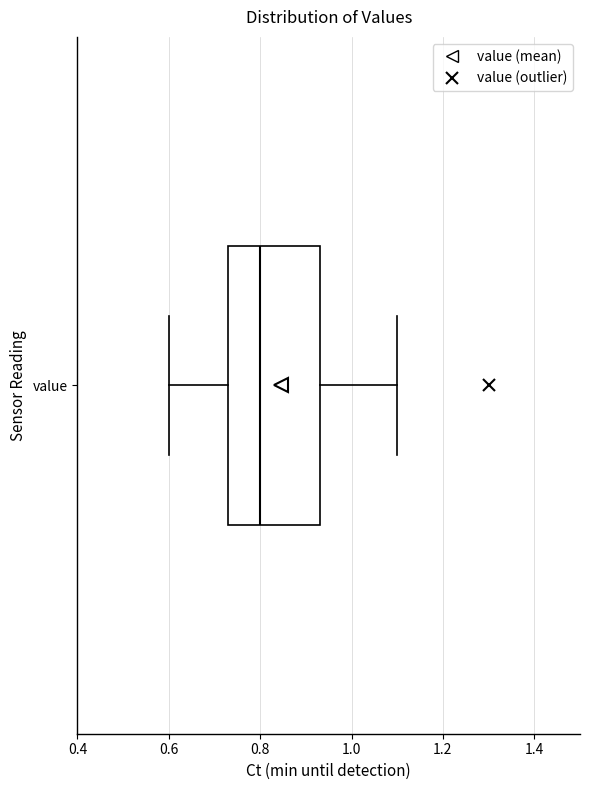

Read this box plot against the x-axis: the position of the median line, the range covered by the box, and the ends of both whiskers. The values are not printed on the chart, so give them approximately, as read against the axis.

median 0.80, box 0.74 to 0.94, whiskers 0.60 to 1.10